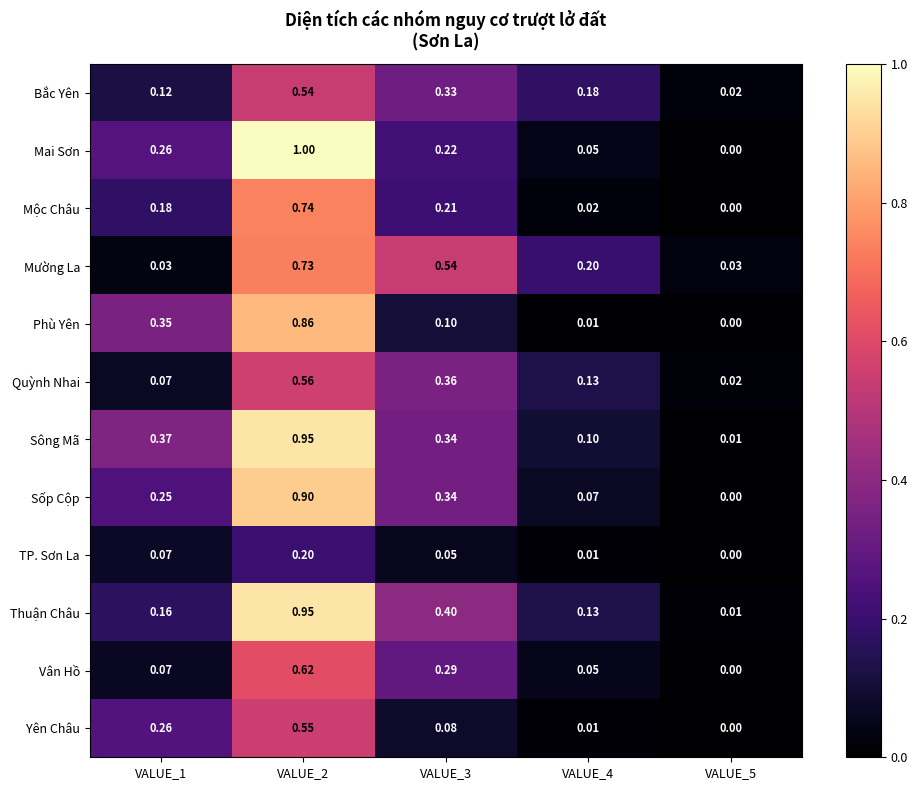

Which series has the largest range (max minus min)?

Mai Sơn